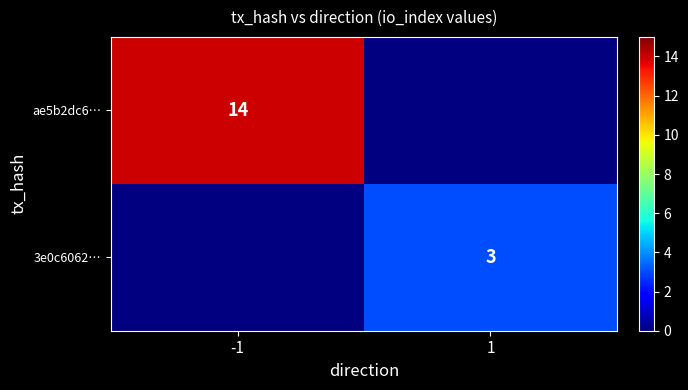

What is the smallest value displayed?

3.0